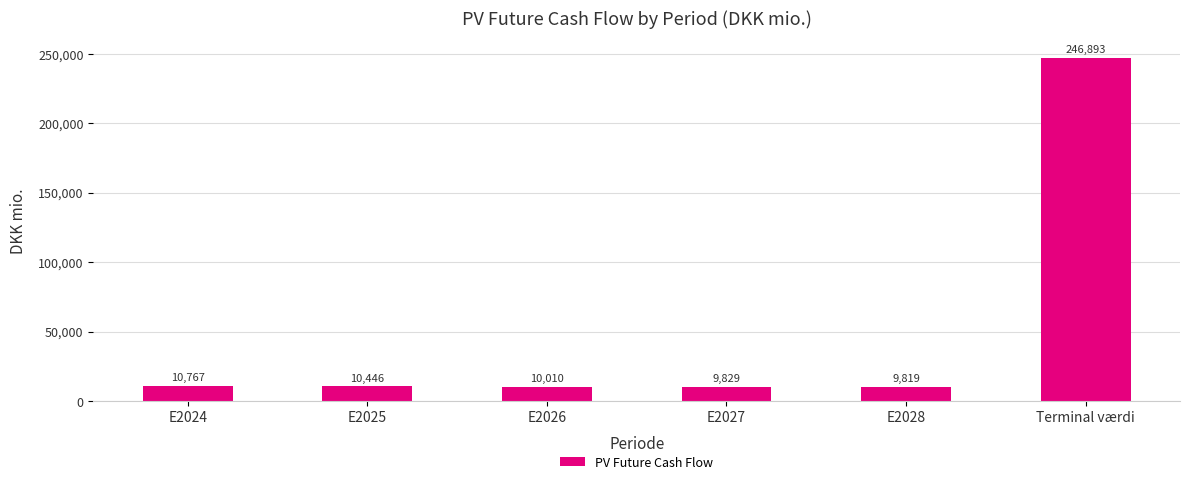

What is the sum of all values?

297763.4